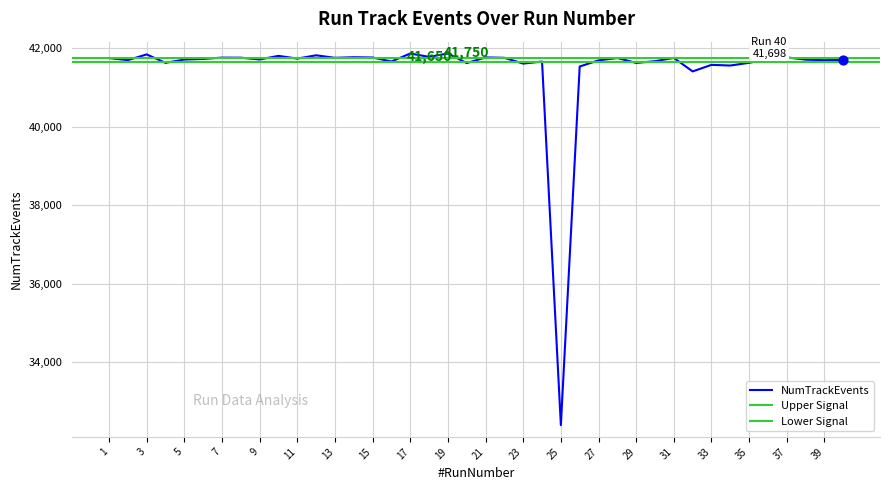

Between 30 and 1, which is larger?

1